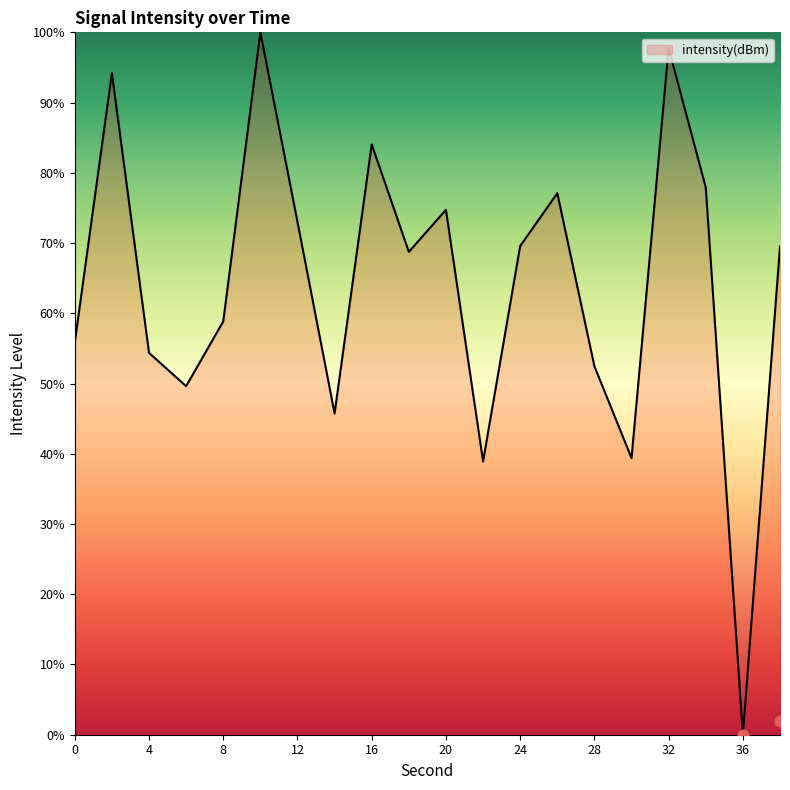

Which has a higher value, 2 or 38?

2